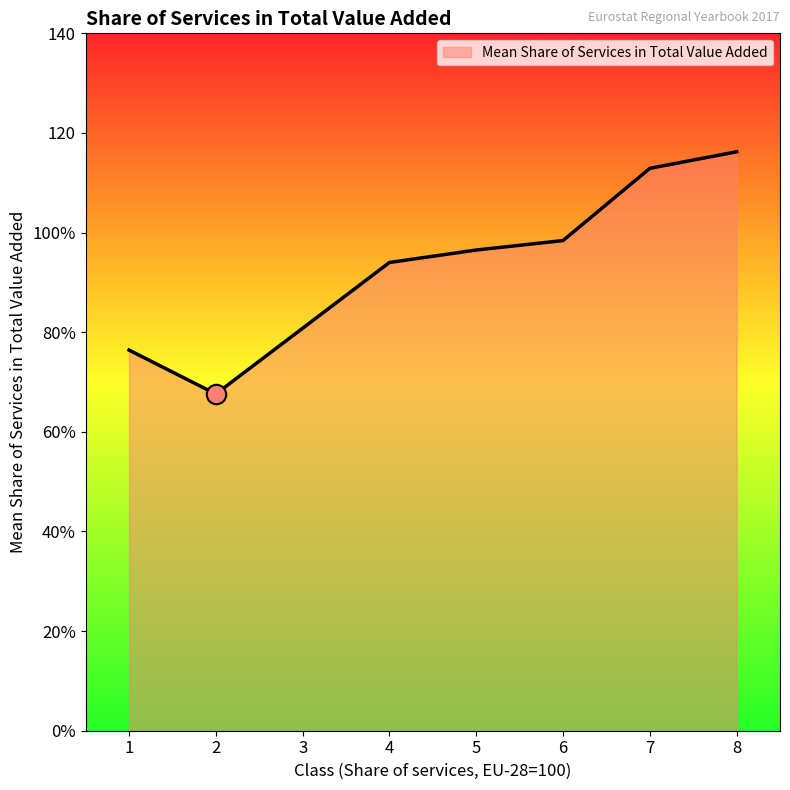

Which has a higher value, 6 or 1?

6